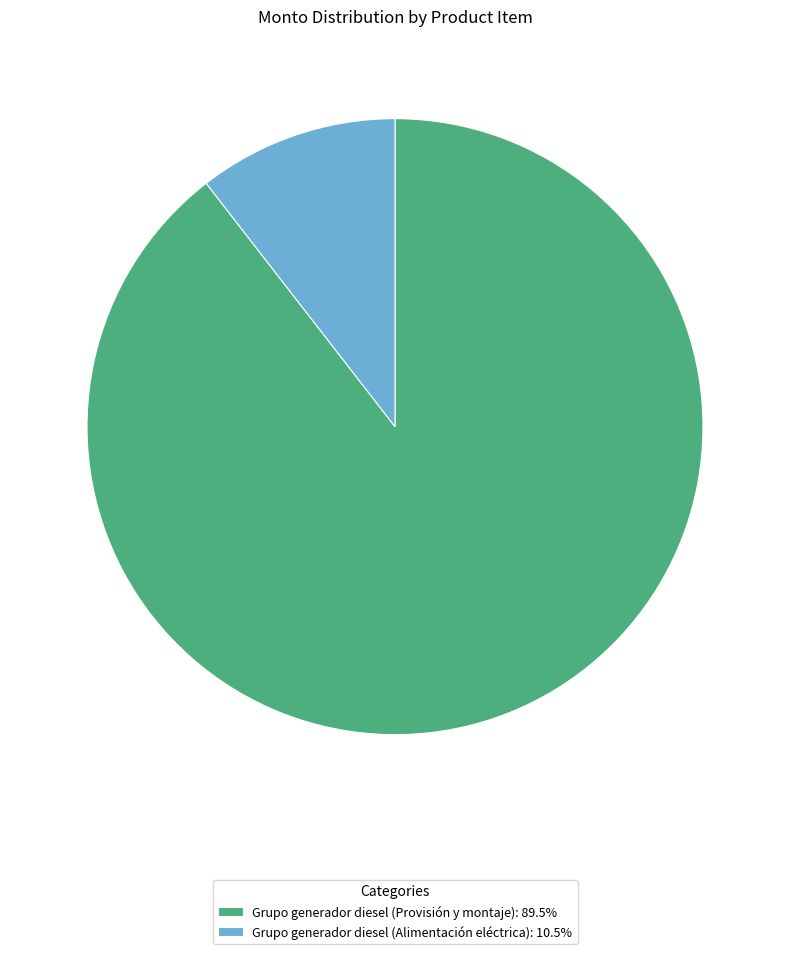

What is the ratio of the value at Grupo generador diesel (Provisión y montaje): 89.5% to the value at Grupo generador diesel (Alimentación eléctrica): 10.5%?

8.5